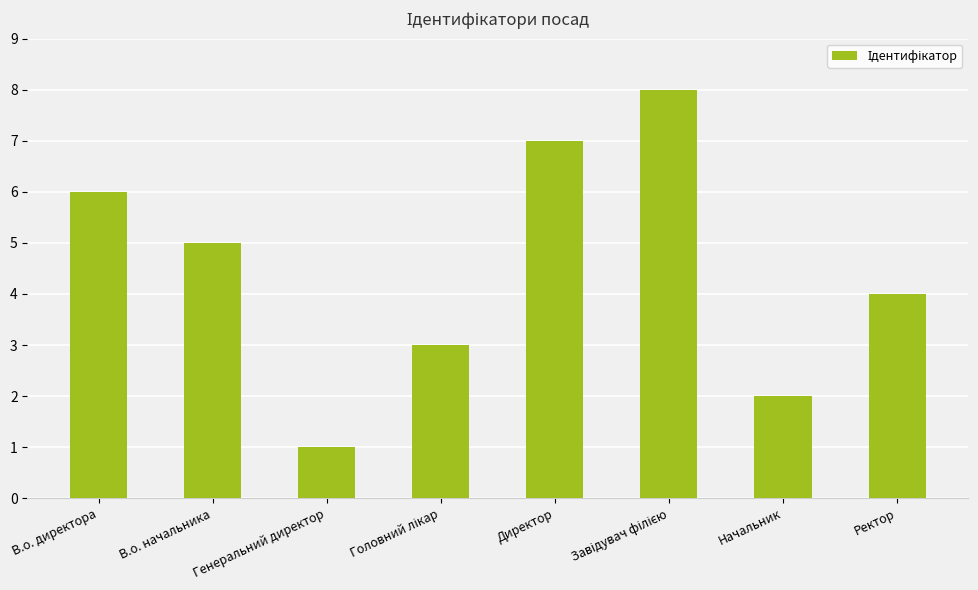

Count the values in the range 3 to 7.

5